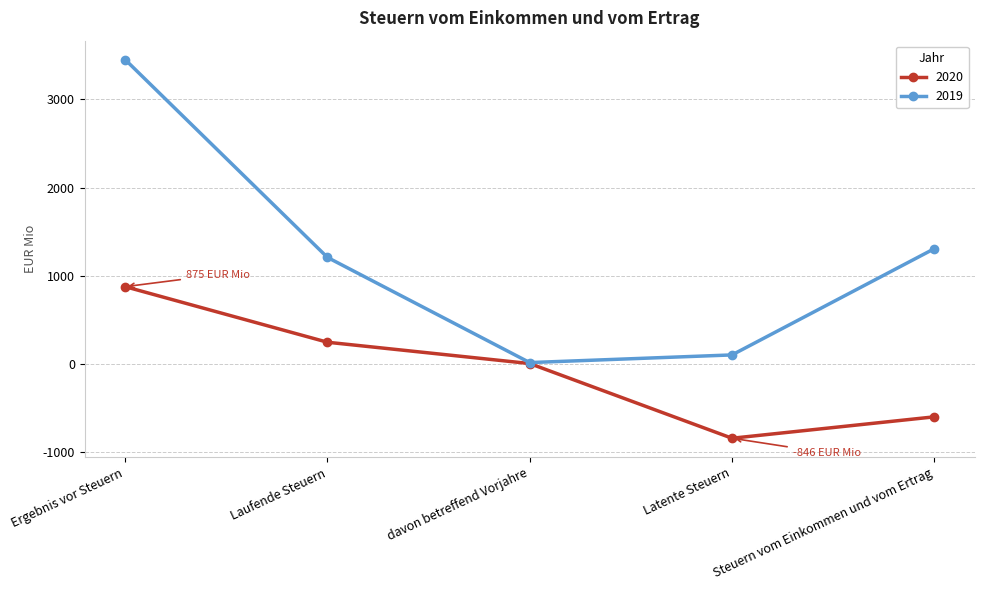

Which series changed the most between Ergebnis vor Steuern and Steuern vom Einkommen und vom Ertrag?

2019